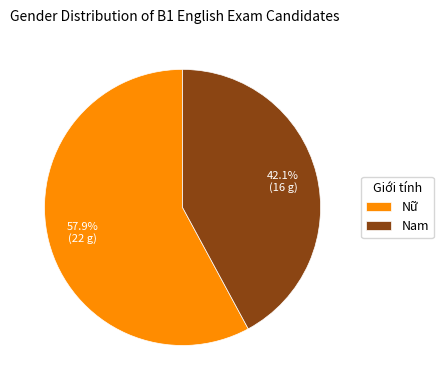

How many slices are in this pie chart?

2